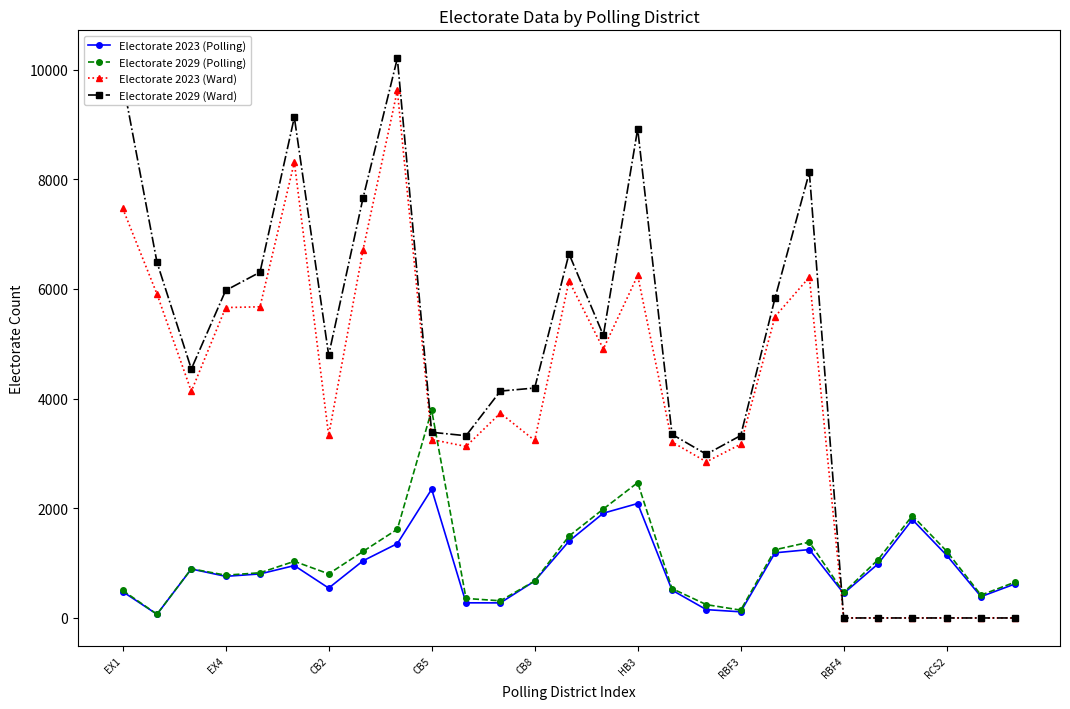

What is the sum of all Electorate 2023 (Ward) values?

108398